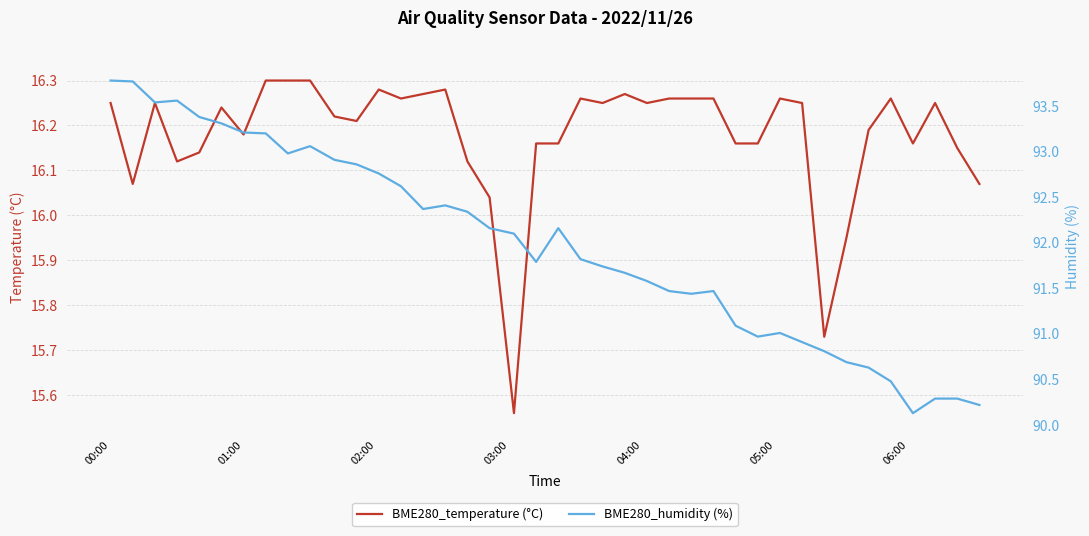

True or false: BME280_temperature (°C) and BME280_humidity (%) intersect in this chart.

False